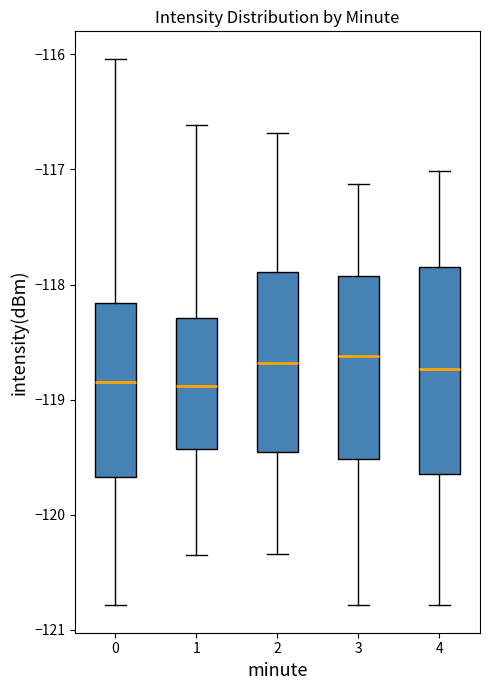

Comparing the boxes themselves (not the whiskers), which one is the tallest?

4